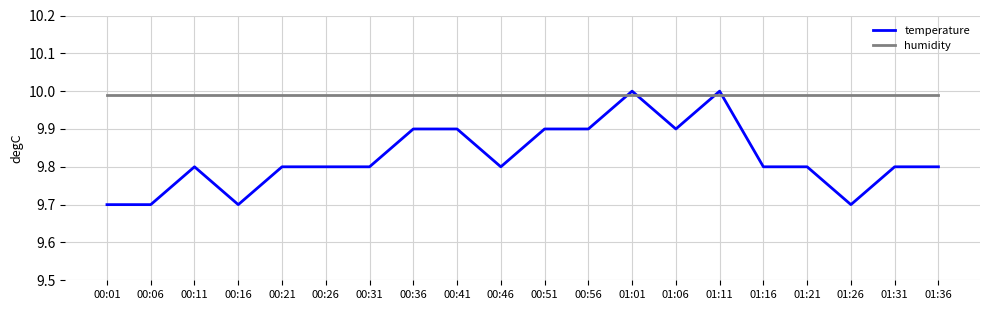

Is it true that humidity equals 13.6 at 01:11?

False